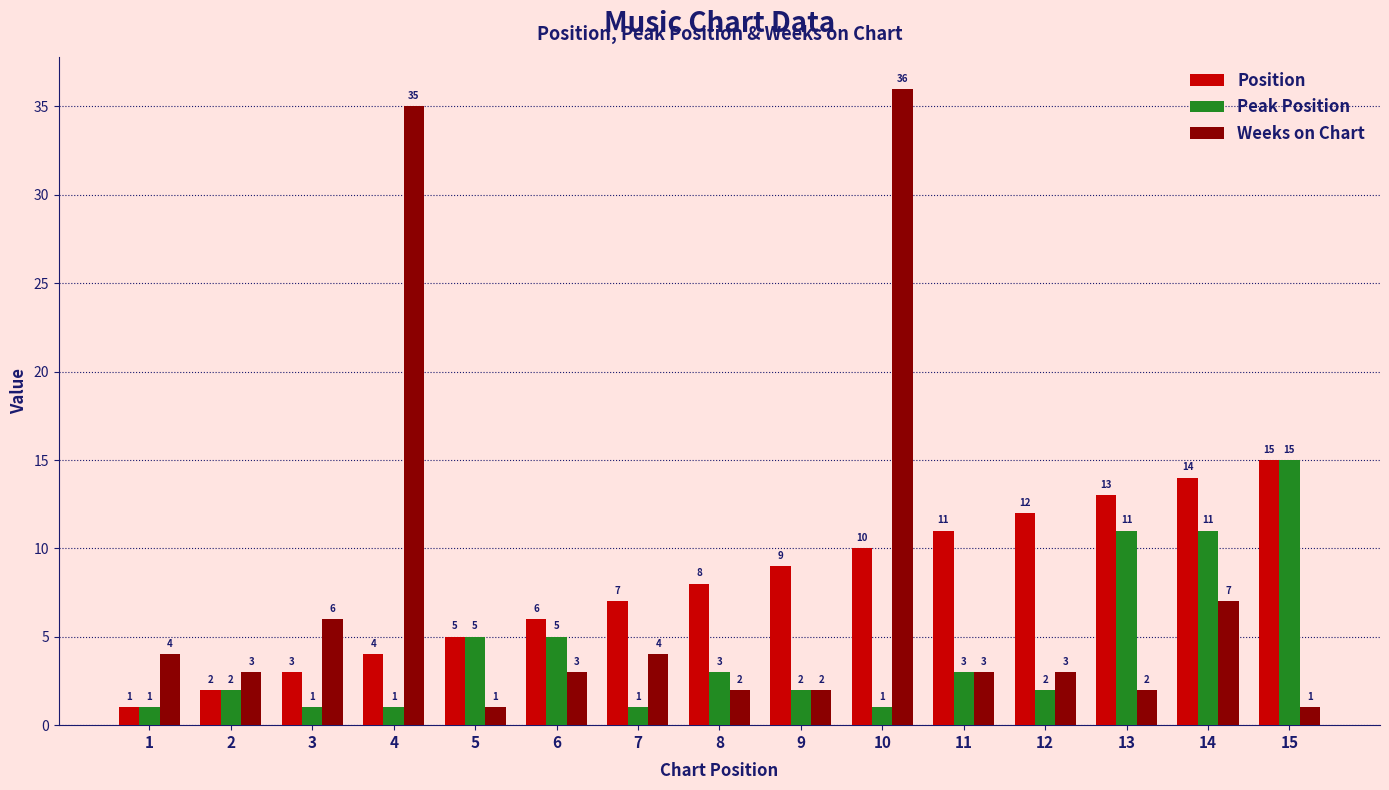

At which category is the sum across all series the highest?

10